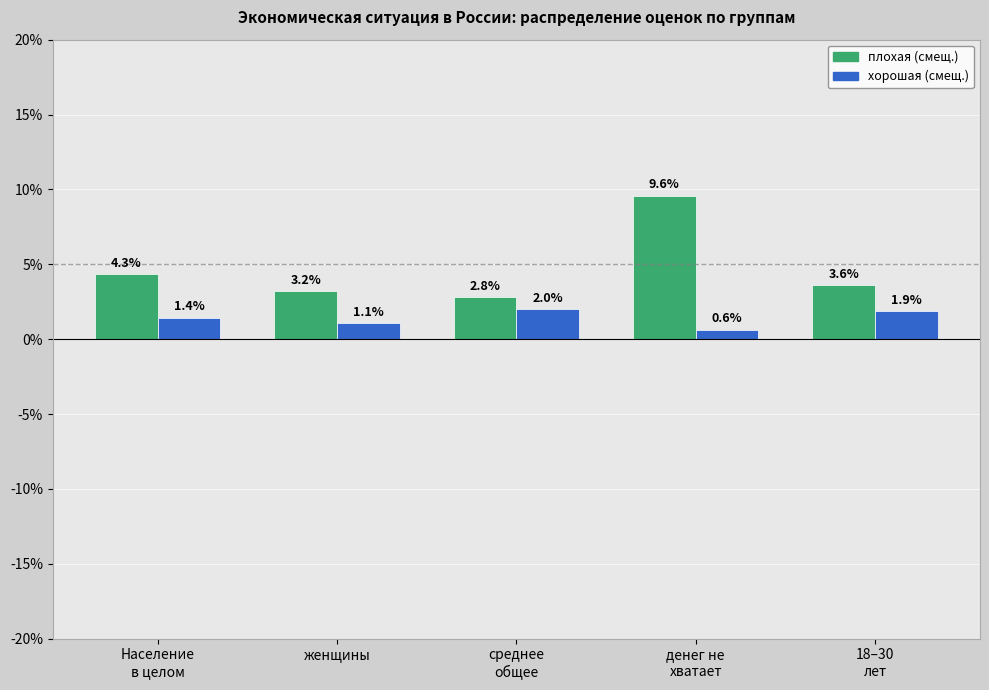

At how many categories does at least one series exceed 4?

2